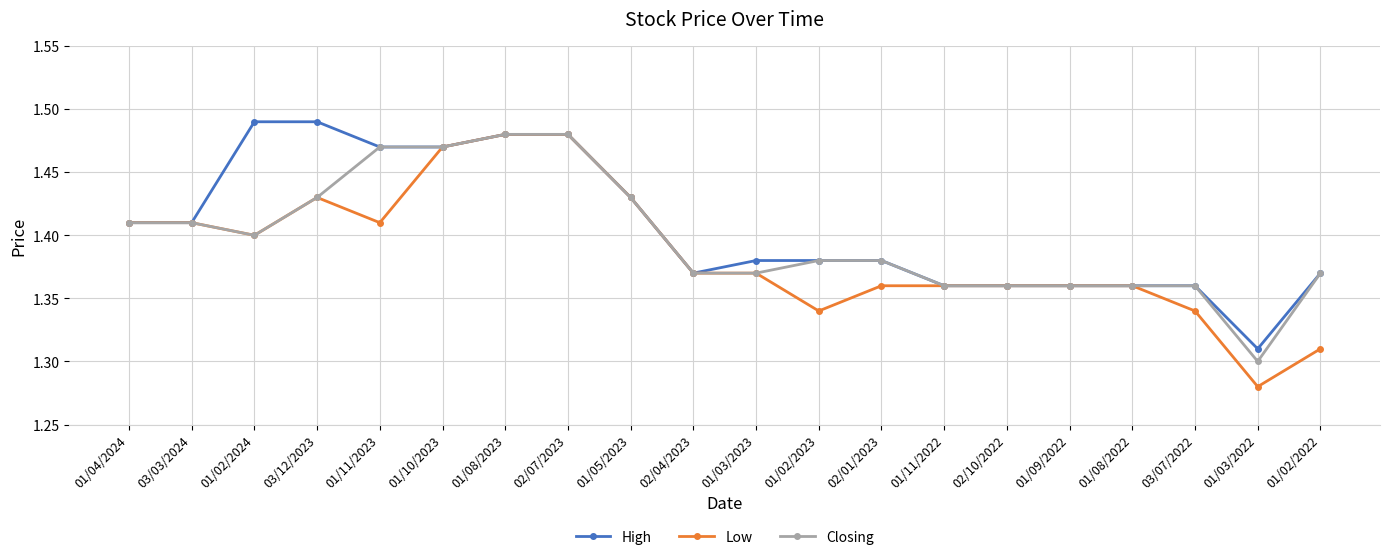

What is the difference between the Low values at 03/12/2023 and 02/10/2022?

0.1